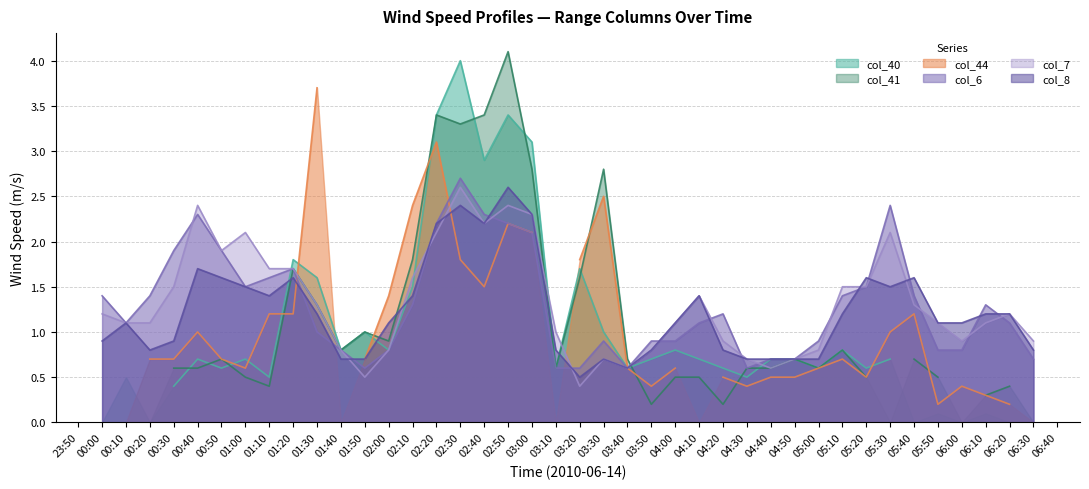

Which series has the largest total across all categories?

col_7 (0.963)